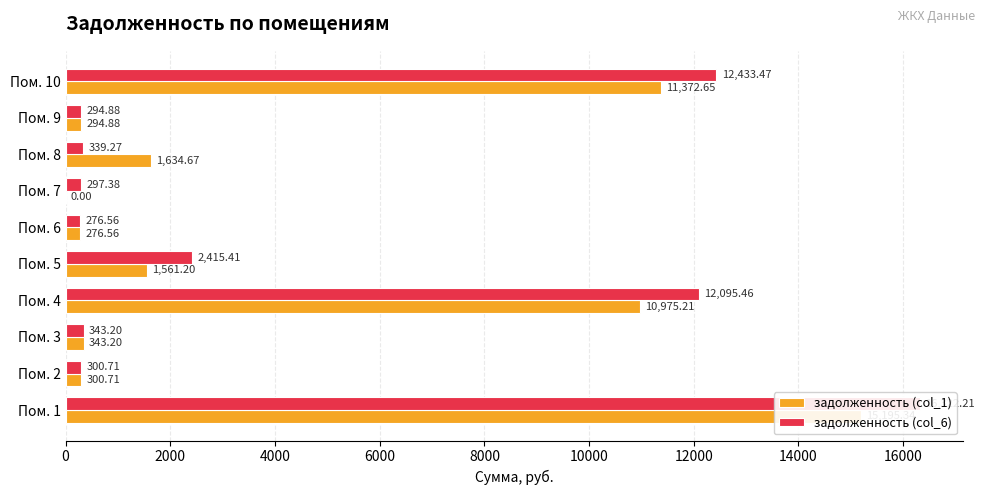

Are the bars grouped side by side (vs. stacked)?

Yes